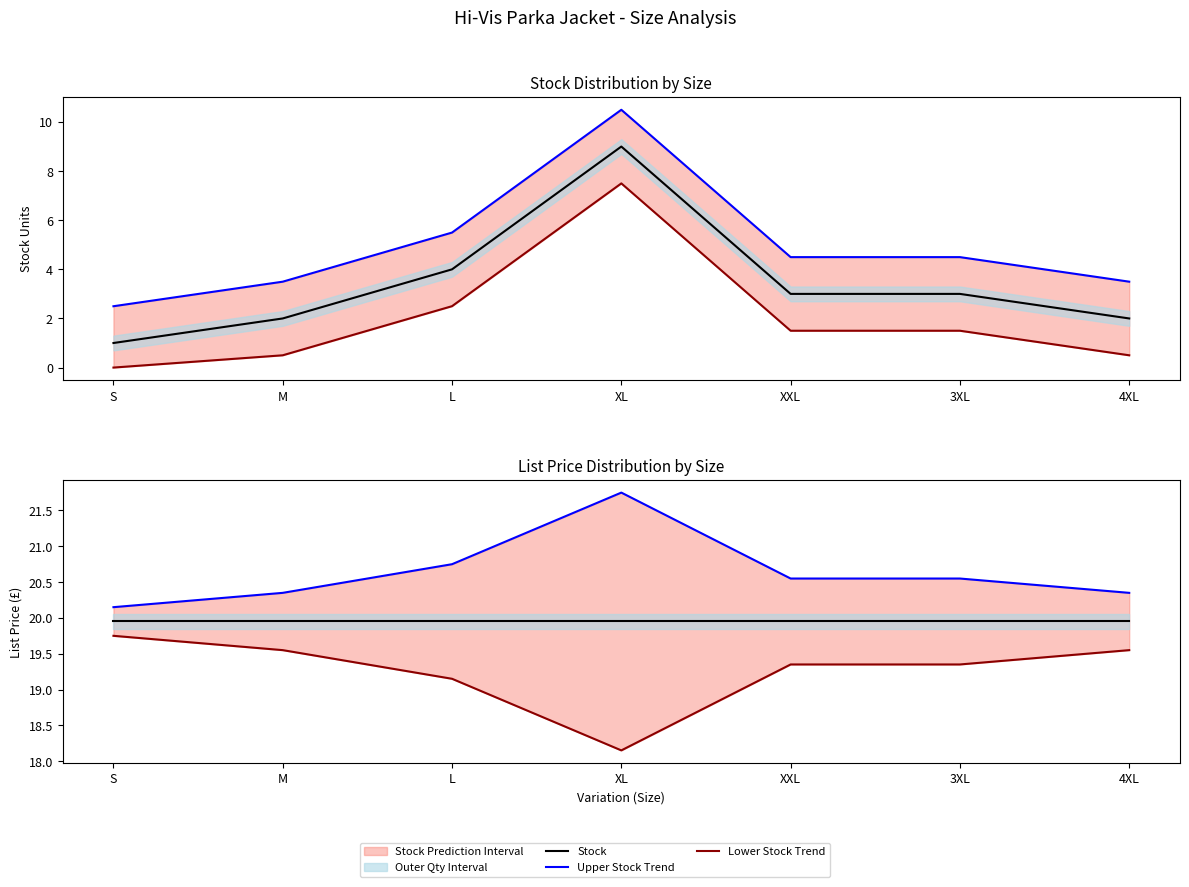

Reading left to right, what are all the values shown in this chart?

Stock: S=1.0	M=2.0	L=4.0	XL=9.0	XXL=3.0	3XL=3.0	4XL=2.0
Upper Stock Trend: S=2.5	M=3.5	L=5.5	XL=10.5	XXL=4.5	3XL=4.5	4XL=3.5
Lower Stock Trend: S=0.0	M=0.5	L=2.5	XL=7.5	XXL=1.5	3XL=1.5	4XL=0.5
List Price: S=19.9	M=19.9	L=19.9	XL=19.9	XXL=19.9	3XL=19.9	4XL=19.9
Upper Price Trend: S=20.1	M=20.3	L=20.8	XL=21.8	XXL=20.6	3XL=20.6	4XL=20.3
Lower Price Trend: S=19.8	M=19.6	L=19.1	XL=18.1	XXL=19.3	3XL=19.3	4XL=19.6